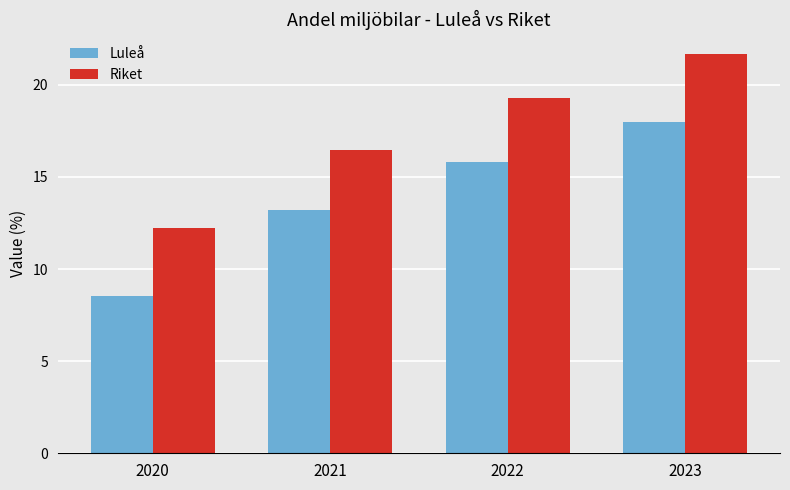

What is the approximate value of Riket at 2022?

19.3